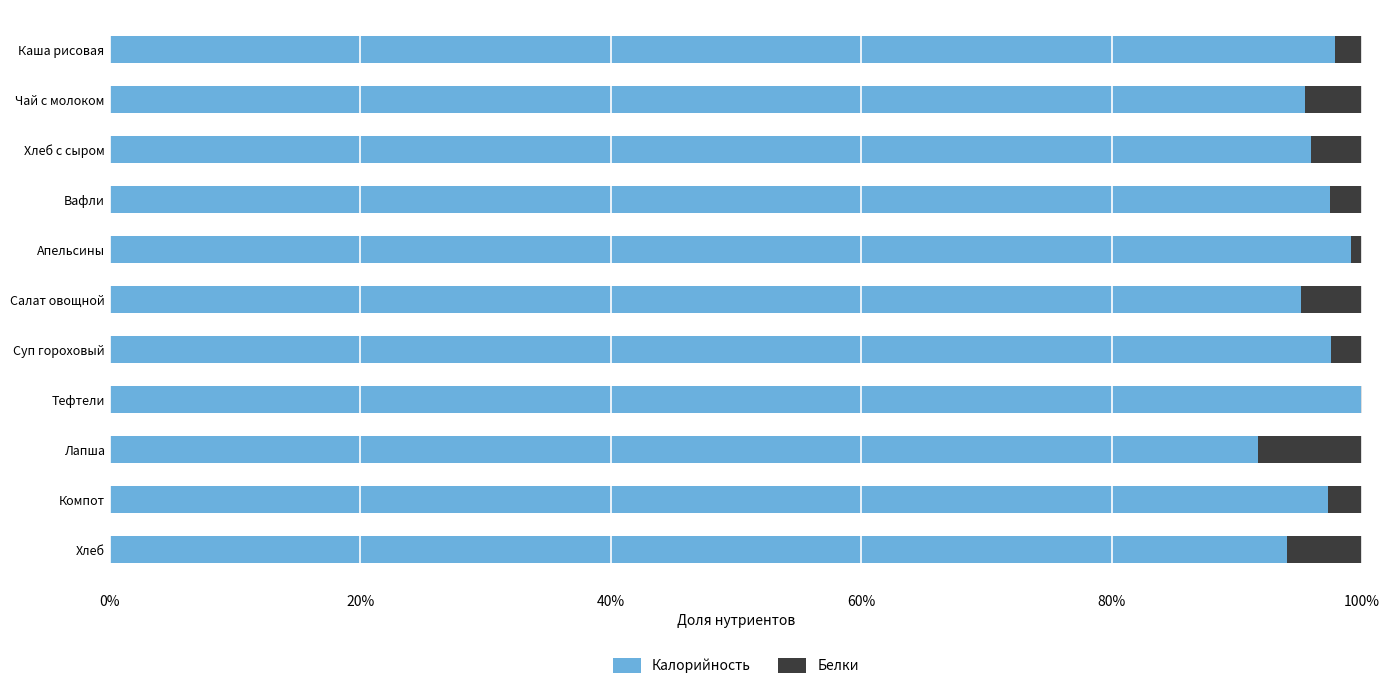

What is the highest value of the Калорийность series?

99.9